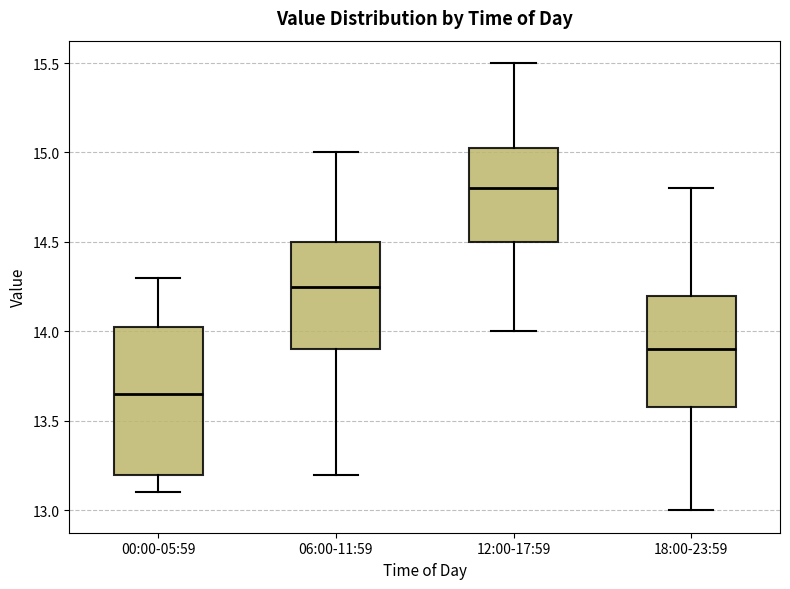

Where does the upper whisker of the box for 00:00-05:59 end on the y-axis? The values are not printed on the chart, so give them approximately, as read against the axis.

14.30